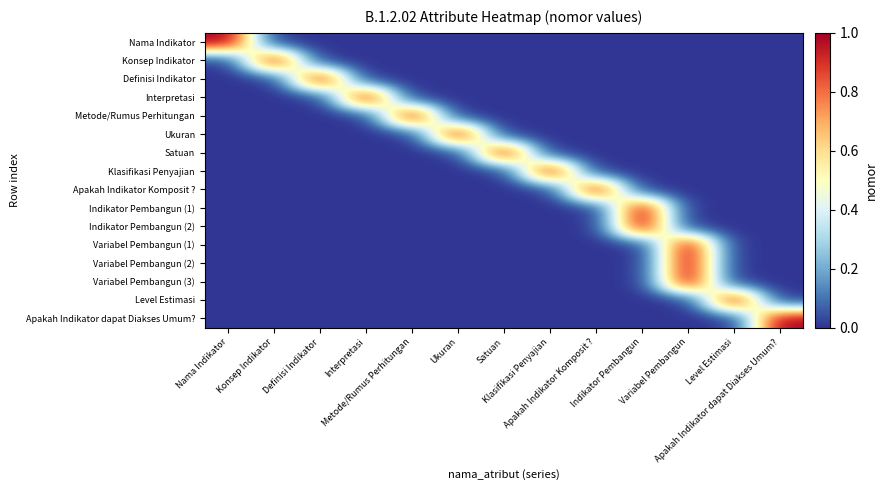

Reading left to right, list all the values displayed in this chart.

Nama Indikator: Nama Indikator=1	Konsep Indikator=0	Definisi Indikator=0	Interpretasi=0	Metode/Rumus Perhitungan=0	Ukuran=0	Satuan=0	Klasifikasi Penyajian=0	Apakah Indikator Komposit ?=0	Indikator Pembangun=0	Variabel Pembangun=0	Level Estimasi=0	Apakah Indikator dapat Diakses Umum?=0
Konsep Indikator: Nama Indikator=0	Konsep Indikator=1	Definisi Indikator=0	Interpretasi=0	Metode/Rumus Perhitungan=0	Ukuran=0	Satuan=0	Klasifikasi Penyajian=0	Apakah Indikator Komposit ?=0	Indikator Pembangun=0	Variabel Pembangun=0	Level Estimasi=0	Apakah Indikator dapat Diakses Umum?=0
Definisi Indikator: Nama Indikator=0	Konsep Indikator=0	Definisi Indikator=1	Interpretasi=0	Metode/Rumus Perhitungan=0	Ukuran=0	Satuan=0	Klasifikasi Penyajian=0	Apakah Indikator Komposit ?=0	Indikator Pembangun=0	Variabel Pembangun=0	Level Estimasi=0	Apakah Indikator dapat Diakses Umum?=0
Interpretasi: Nama Indikator=0	Konsep Indikator=0	Definisi Indikator=0	Interpretasi=1	Metode/Rumus Perhitungan=0	Ukuran=0	Satuan=0	Klasifikasi Penyajian=0	Apakah Indikator Komposit ?=0	Indikator Pembangun=0	Variabel Pembangun=0	Level Estimasi=0	Apakah Indikator dapat Diakses Umum?=0
Metode/Rumus Perhitungan: Nama Indikator=0	Konsep Indikator=0	Definisi Indikator=0	Interpretasi=0	Metode/Rumus Perhitungan=1	Ukuran=0	Satuan=0	Klasifikasi Penyajian=0	Apakah Indikator Komposit ?=0	Indikator Pembangun=0	Variabel Pembangun=0	Level Estimasi=0	Apakah Indikator dapat Diakses Umum?=0
Ukuran: Nama Indikator=0	Konsep Indikator=0	Definisi Indikator=0	Interpretasi=0	Metode/Rumus Perhitungan=0	Ukuran=1	Satuan=0	Klasifikasi Penyajian=0	Apakah Indikator Komposit ?=0	Indikator Pembangun=0	Variabel Pembangun=0	Level Estimasi=0	Apakah Indikator dapat Diakses Umum?=0
Satuan: Nama Indikator=0	Konsep Indikator=0	Definisi Indikator=0	Interpretasi=0	Metode/Rumus Perhitungan=0	Ukuran=0	Satuan=1	Klasifikasi Penyajian=0	Apakah Indikator Komposit ?=0	Indikator Pembangun=0	Variabel Pembangun=0	Level Estimasi=0	Apakah Indikator dapat Diakses Umum?=0
Klasifikasi Penyajian: Nama Indikator=0	Konsep Indikator=0	Definisi Indikator=0	Interpretasi=0	Metode/Rumus Perhitungan=0	Ukuran=0	Satuan=0	Klasifikasi Penyajian=1	Apakah Indikator Komposit ?=0	Indikator Pembangun=0	Variabel Pembangun=0	Level Estimasi=0	Apakah Indikator dapat Diakses Umum?=0
Apakah Indikator Komposit ?: Nama Indikator=0	Konsep Indikator=0	Definisi Indikator=0	Interpretasi=0	Metode/Rumus Perhitungan=0	Ukuran=0	Satuan=0	Klasifikasi Penyajian=0	Apakah Indikator Komposit ?=1	Indikator Pembangun=0	Variabel Pembangun=0	Level Estimasi=0	Apakah Indikator dapat Diakses Umum?=0
Indikator Pembangun (1): Nama Indikator=0	Konsep Indikator=0	Definisi Indikator=0	Interpretasi=0	Metode/Rumus Perhitungan=0	Ukuran=0	Satuan=0	Klasifikasi Penyajian=0	Apakah Indikator Komposit ?=0	Indikator Pembangun=1	Variabel Pembangun=0	Level Estimasi=0	Apakah Indikator dapat Diakses Umum?=0
Indikator Pembangun (2): Nama Indikator=0	Konsep Indikator=0	Definisi Indikator=0	Interpretasi=0	Metode/Rumus Perhitungan=0	Ukuran=0	Satuan=0	Klasifikasi Penyajian=0	Apakah Indikator Komposit ?=0	Indikator Pembangun=1	Variabel Pembangun=0	Level Estimasi=0	Apakah Indikator dapat Diakses Umum?=0
Variabel Pembangun (1): Nama Indikator=0	Konsep Indikator=0	Definisi Indikator=0	Interpretasi=0	Metode/Rumus Perhitungan=0	Ukuran=0	Satuan=0	Klasifikasi Penyajian=0	Apakah Indikator Komposit ?=0	Indikator Pembangun=0	Variabel Pembangun=1	Level Estimasi=0	Apakah Indikator dapat Diakses Umum?=0
Variabel Pembangun (2): Nama Indikator=0	Konsep Indikator=0	Definisi Indikator=0	Interpretasi=0	Metode/Rumus Perhitungan=0	Ukuran=0	Satuan=0	Klasifikasi Penyajian=0	Apakah Indikator Komposit ?=0	Indikator Pembangun=0	Variabel Pembangun=1	Level Estimasi=0	Apakah Indikator dapat Diakses Umum?=0
Variabel Pembangun (3): Nama Indikator=0	Konsep Indikator=0	Definisi Indikator=0	Interpretasi=0	Metode/Rumus Perhitungan=0	Ukuran=0	Satuan=0	Klasifikasi Penyajian=0	Apakah Indikator Komposit ?=0	Indikator Pembangun=0	Variabel Pembangun=1	Level Estimasi=0	Apakah Indikator dapat Diakses Umum?=0
Level Estimasi: Nama Indikator=0	Konsep Indikator=0	Definisi Indikator=0	Interpretasi=0	Metode/Rumus Perhitungan=0	Ukuran=0	Satuan=0	Klasifikasi Penyajian=0	Apakah Indikator Komposit ?=0	Indikator Pembangun=0	Variabel Pembangun=0	Level Estimasi=1	Apakah Indikator dapat Diakses Umum?=0
Apakah Indikator dapat Diakses Umum?: Nama Indikator=0	Konsep Indikator=0	Definisi Indikator=0	Interpretasi=0	Metode/Rumus Perhitungan=0	Ukuran=0	Satuan=0	Klasifikasi Penyajian=0	Apakah Indikator Komposit ?=0	Indikator Pembangun=0	Variabel Pembangun=0	Level Estimasi=0	Apakah Indikator dapat Diakses Umum?=1